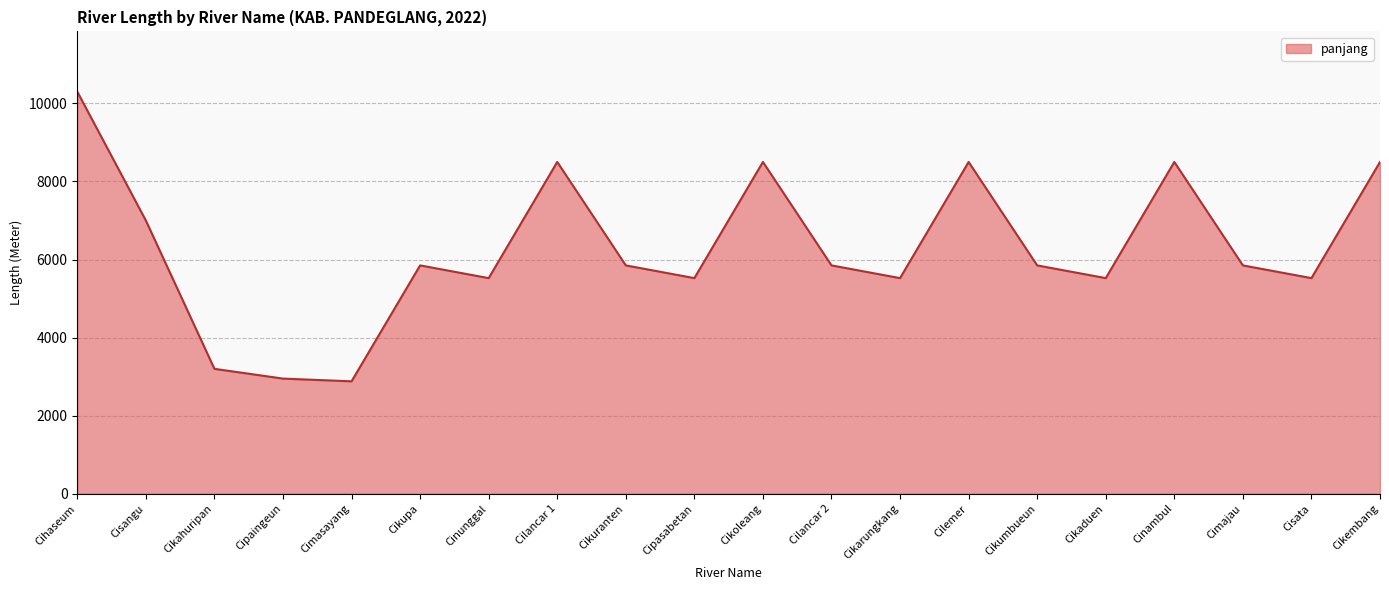

How many interior local peaks (higher than both neighbors) does the data have?

5